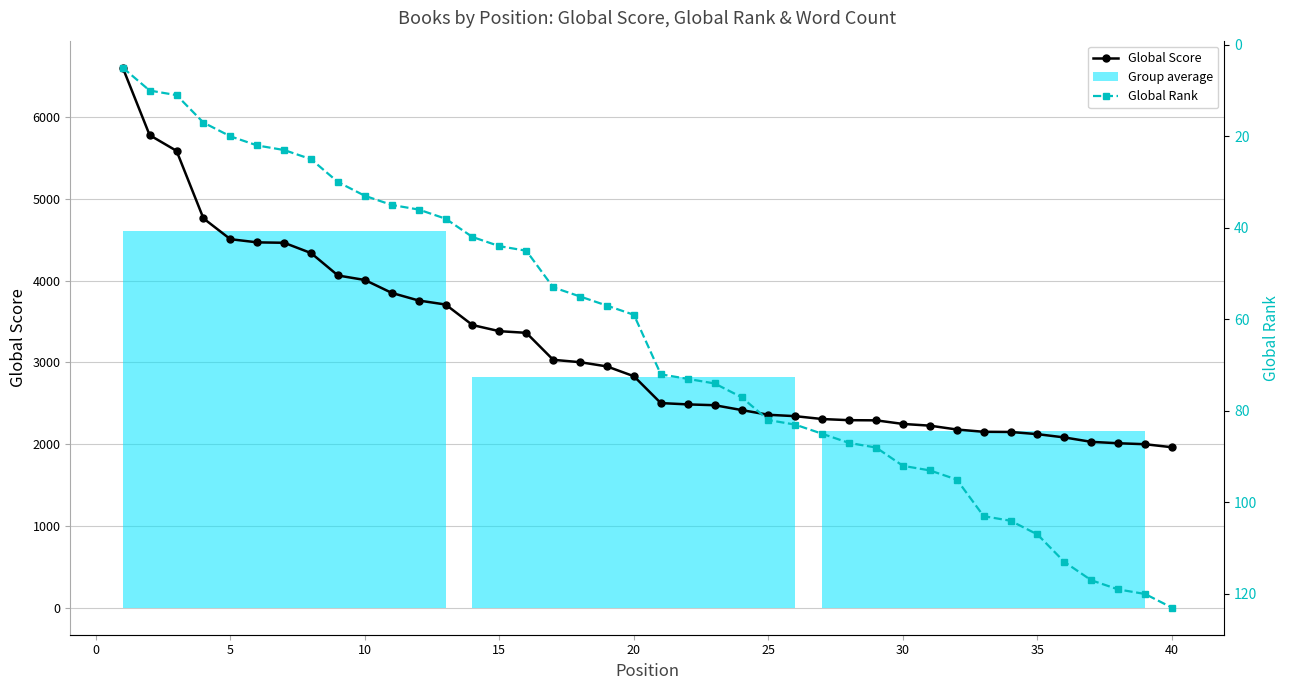

What is the maximum value shown in the chart?

6603